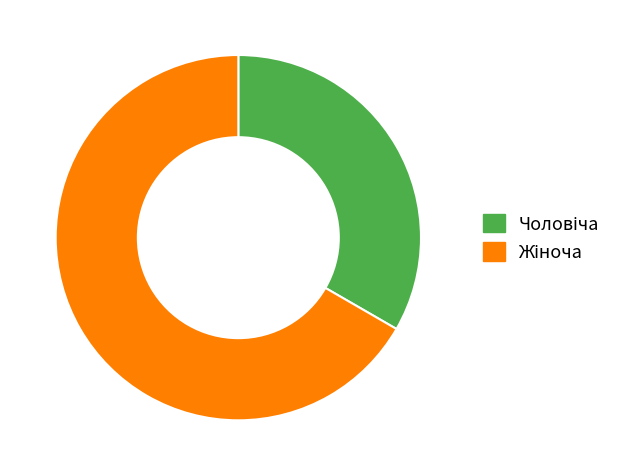

Is there a majority slice in this chart?

Yes